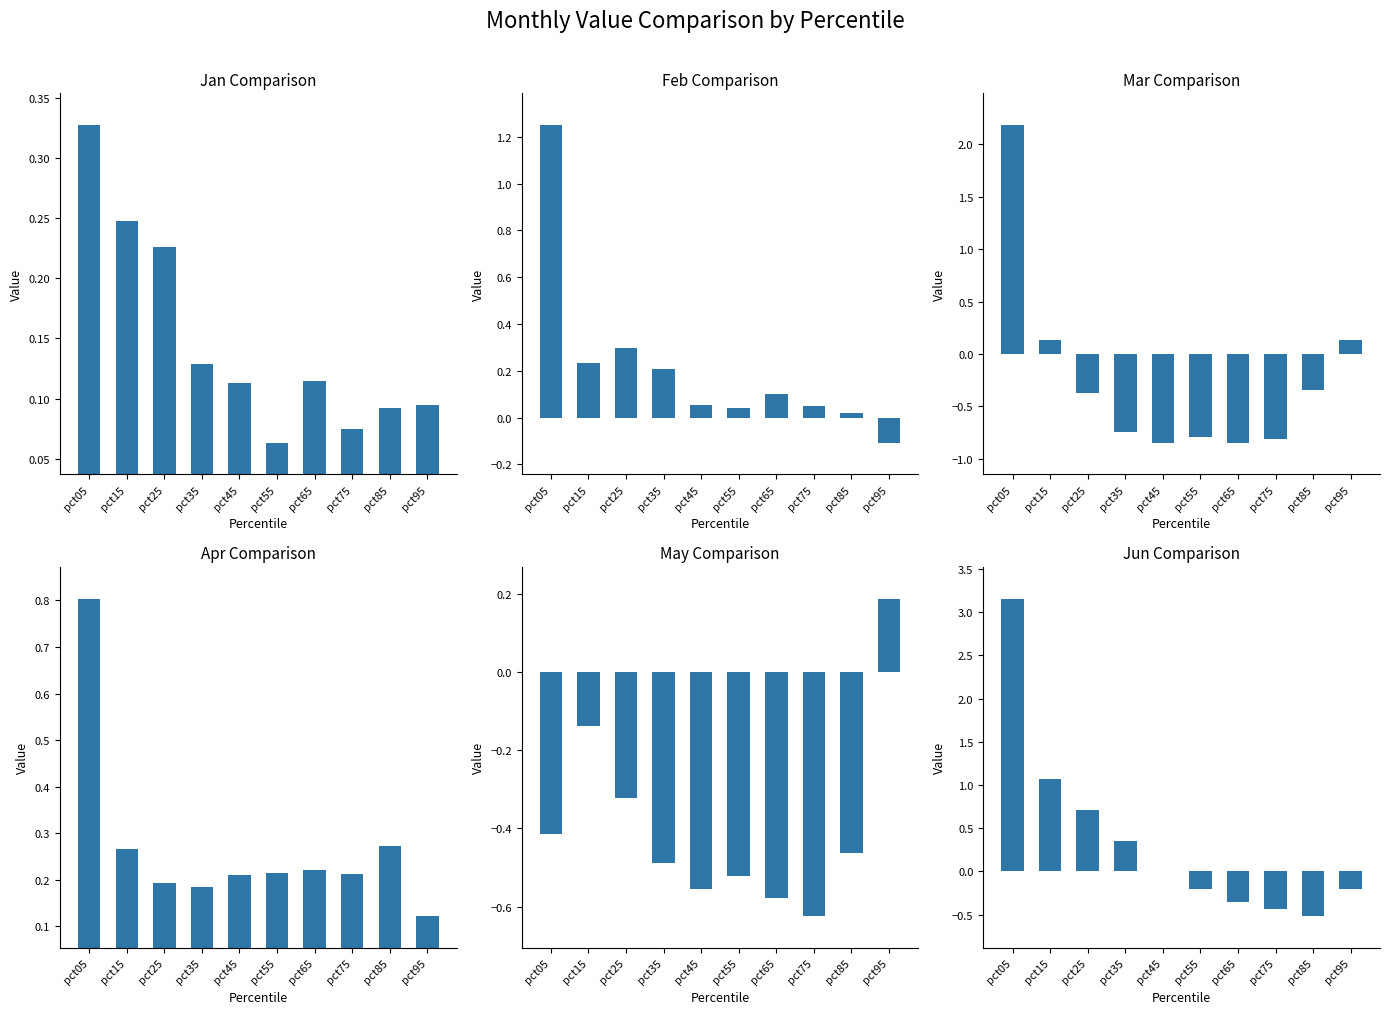

Reading right to left, transcribe all the data shown in this chart.

Jan: pct95=0.1	pct85=0.1	pct75=0.1	pct65=0.1	pct55=0.1	pct45=0.1	pct35=0.1	pct25=0.2	pct15=0.2	pct05=0.3
Feb: pct95=-0.1	pct85=0.0	pct75=0.0	pct65=0.1	pct55=0.0	pct45=0.1	pct35=0.2	pct25=0.3	pct15=0.2	pct05=1.3
Mar: pct95=0.1	pct85=-0.3	pct75=-0.8	pct65=-0.8	pct55=-0.8	pct45=-0.8	pct35=-0.7	pct25=-0.4	pct15=0.1	pct05=2.2
Apr: pct95=0.1	pct85=0.3	pct75=0.2	pct65=0.2	pct55=0.2	pct45=0.2	pct35=0.2	pct25=0.2	pct15=0.3	pct05=0.8
May: pct95=0.2	pct85=-0.5	pct75=-0.6	pct65=-0.6	pct55=-0.5	pct45=-0.6	pct35=-0.5	pct25=-0.3	pct15=-0.1	pct05=-0.4
Jun: pct95=-0.2	pct85=-0.5	pct75=-0.4	pct65=-0.4	pct55=-0.2	pct45=0.0	pct35=0.4	pct25=0.7	pct15=1.1	pct05=3.2